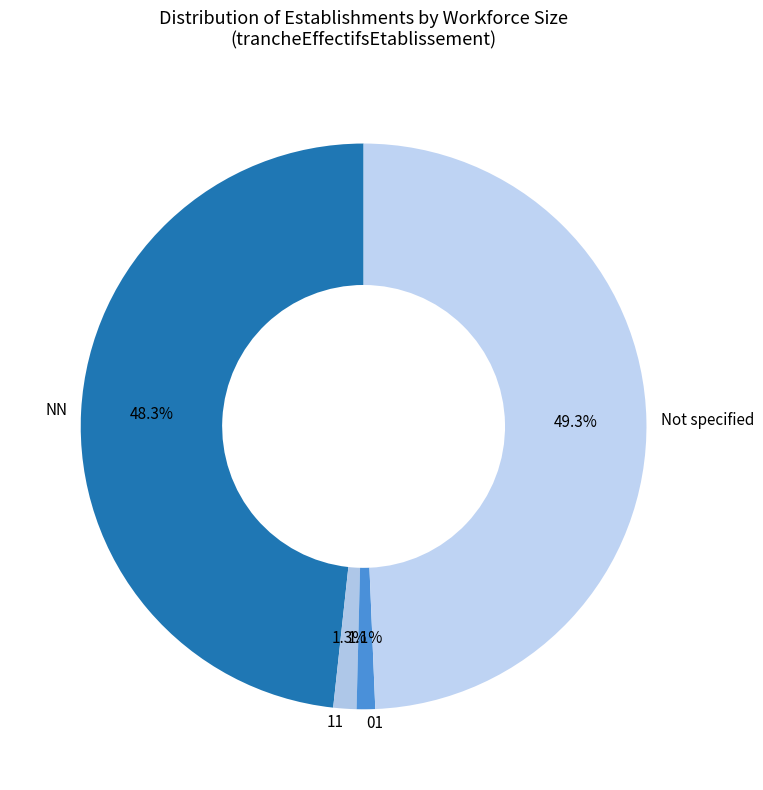

What portion of the pie excludes Not specified?

50.7%